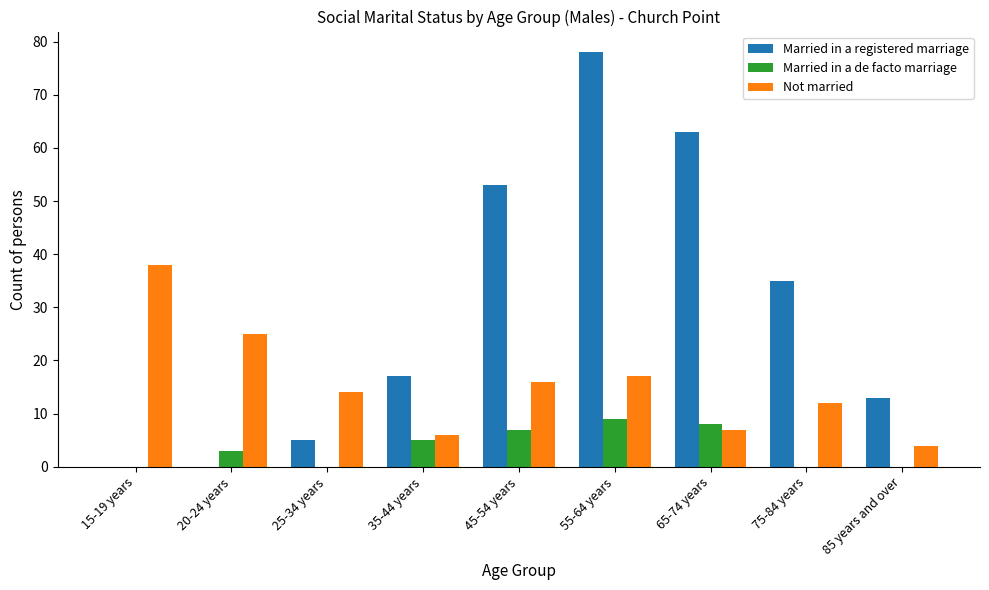

What is the sum of the Not married values at 55-64 years and 45-54 years?

33